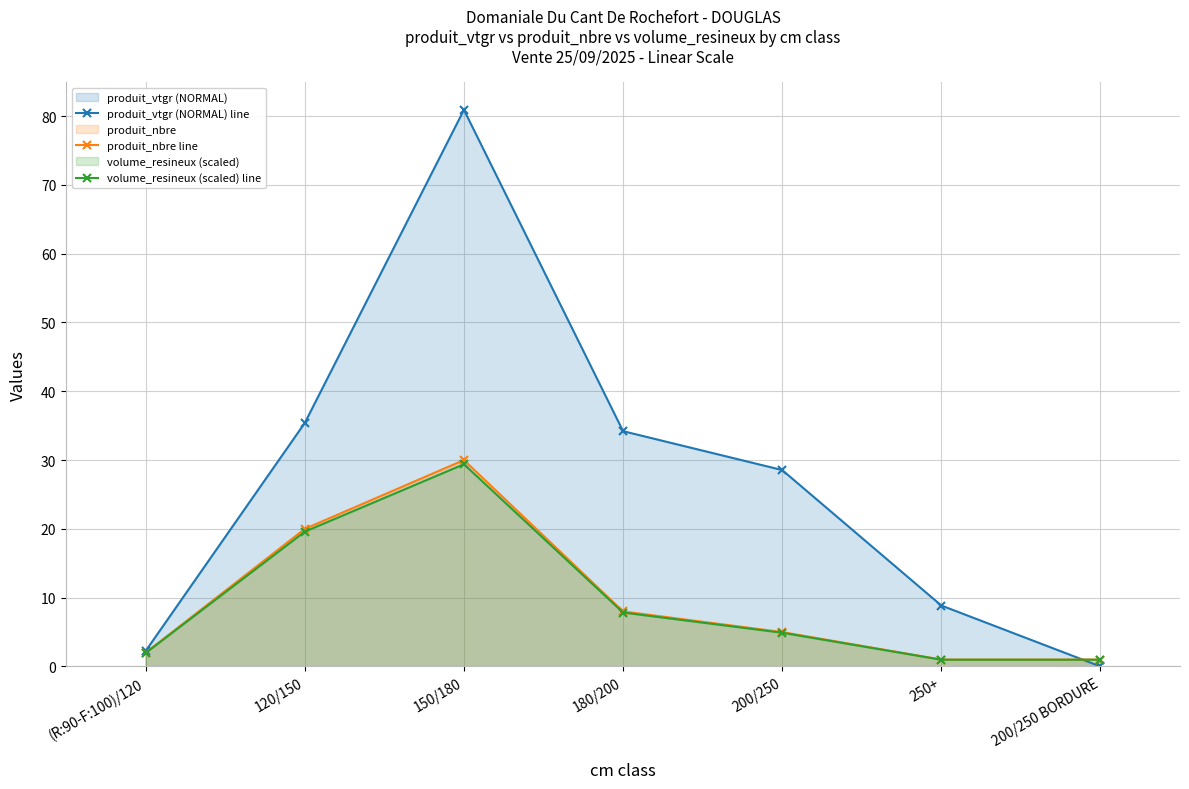

Is the value of volume_resineux (scaled) line at 180/200 greater than the value of produit_nbre line at 120/150?

No